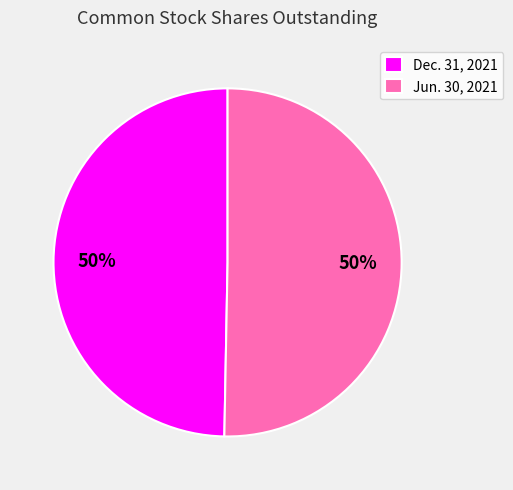

What percentage is the Dec. 31, 2021 slice, to the nearest percent?

50%